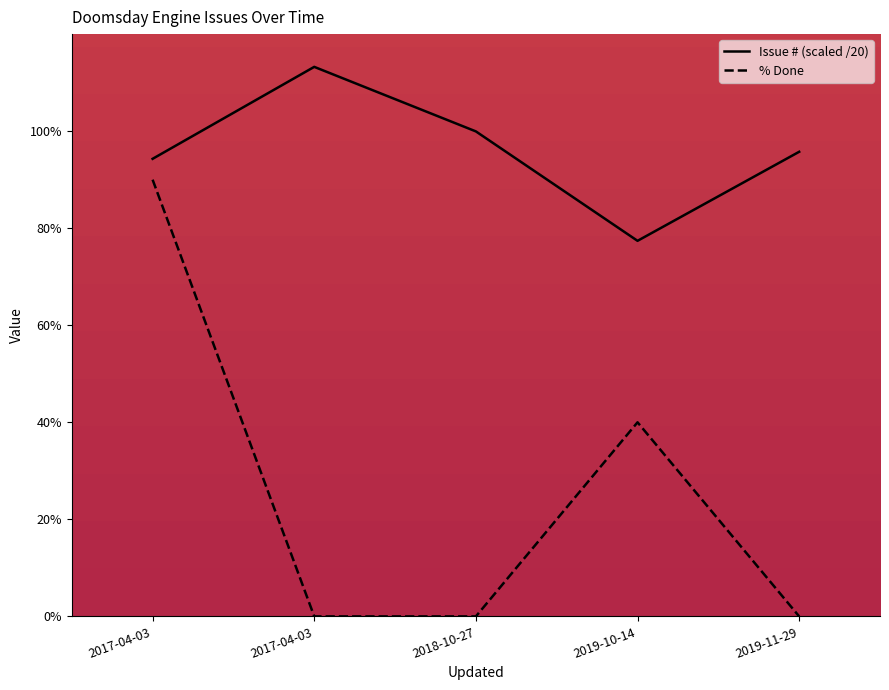

At which category is the sum across all series the highest?

2017-04-03